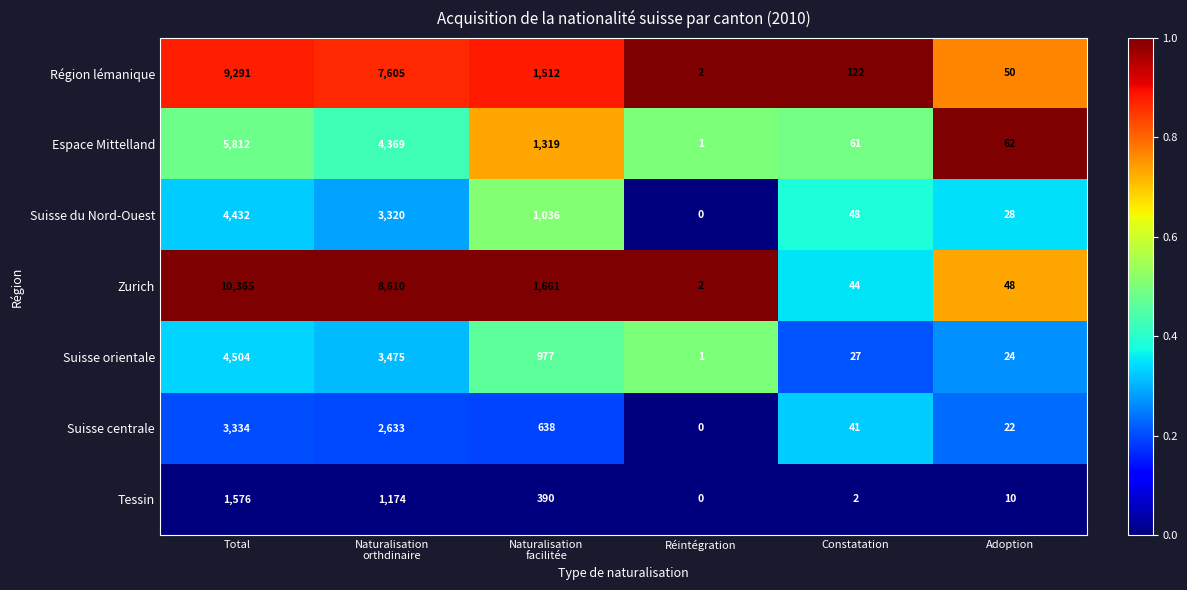

What value does the Suisse du Nord-Ouest series have at Constatation, to the nearest 50?

50